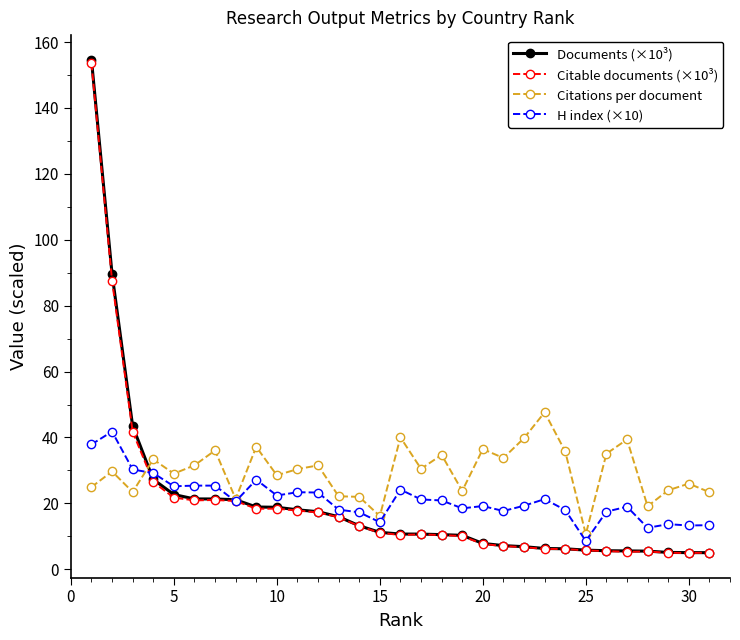

Which series has the largest range (max minus min)?

Documents (×10³)